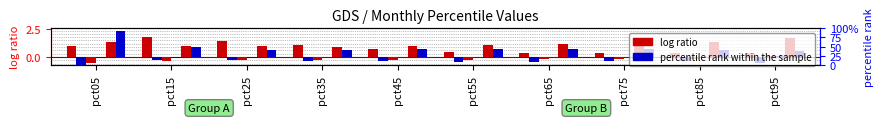

What is the greatest value displayed?

2.4